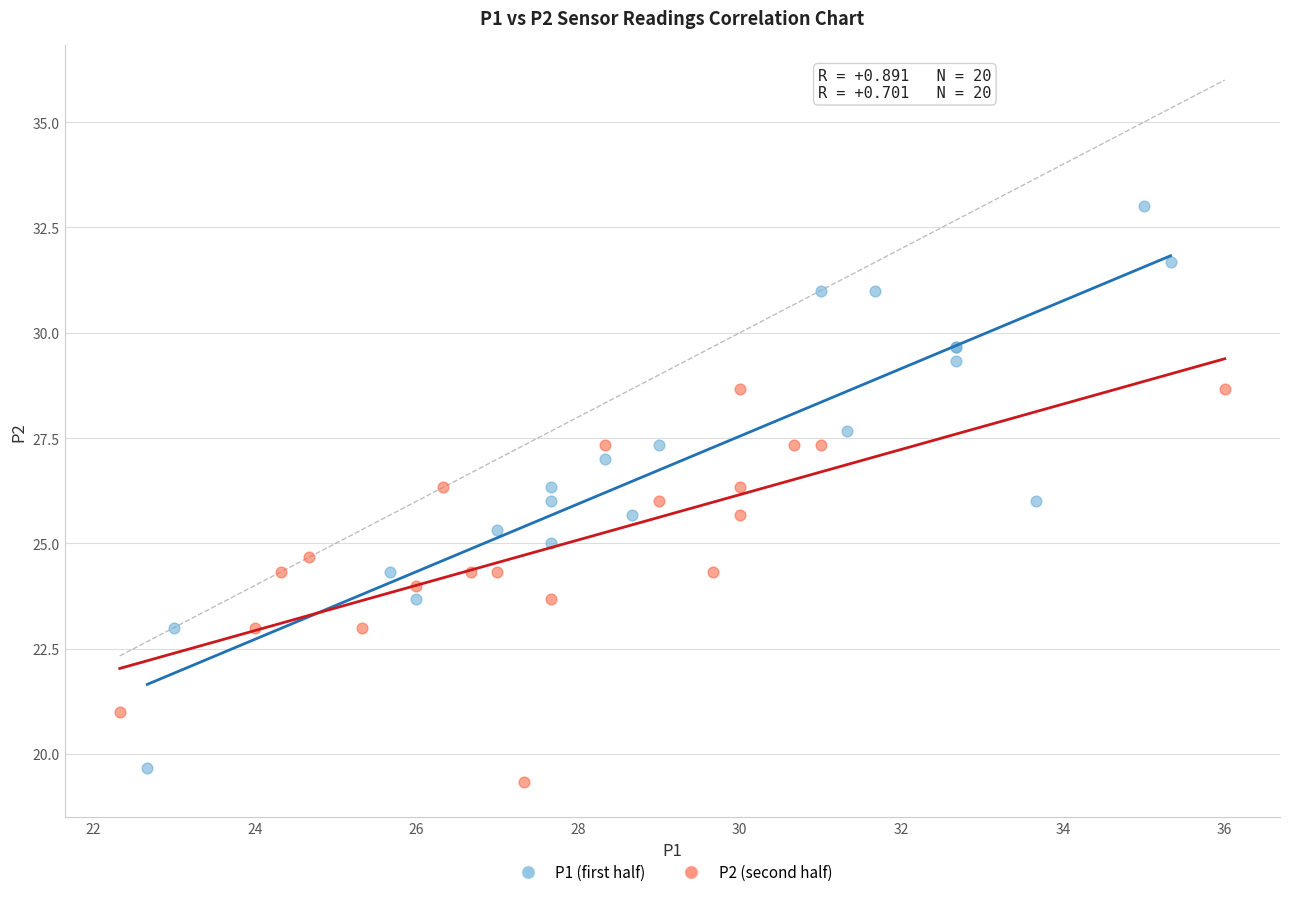

Which series contains the highest Y value?

P1 (first half)